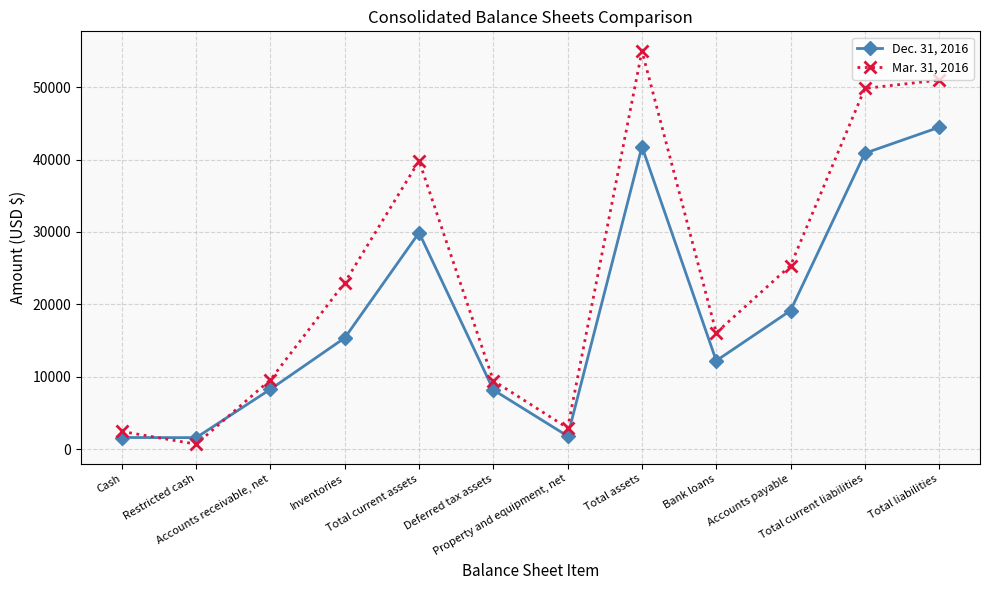

What is the sum of the Dec. 31, 2016 values at Total current assets and Total assets?

71687